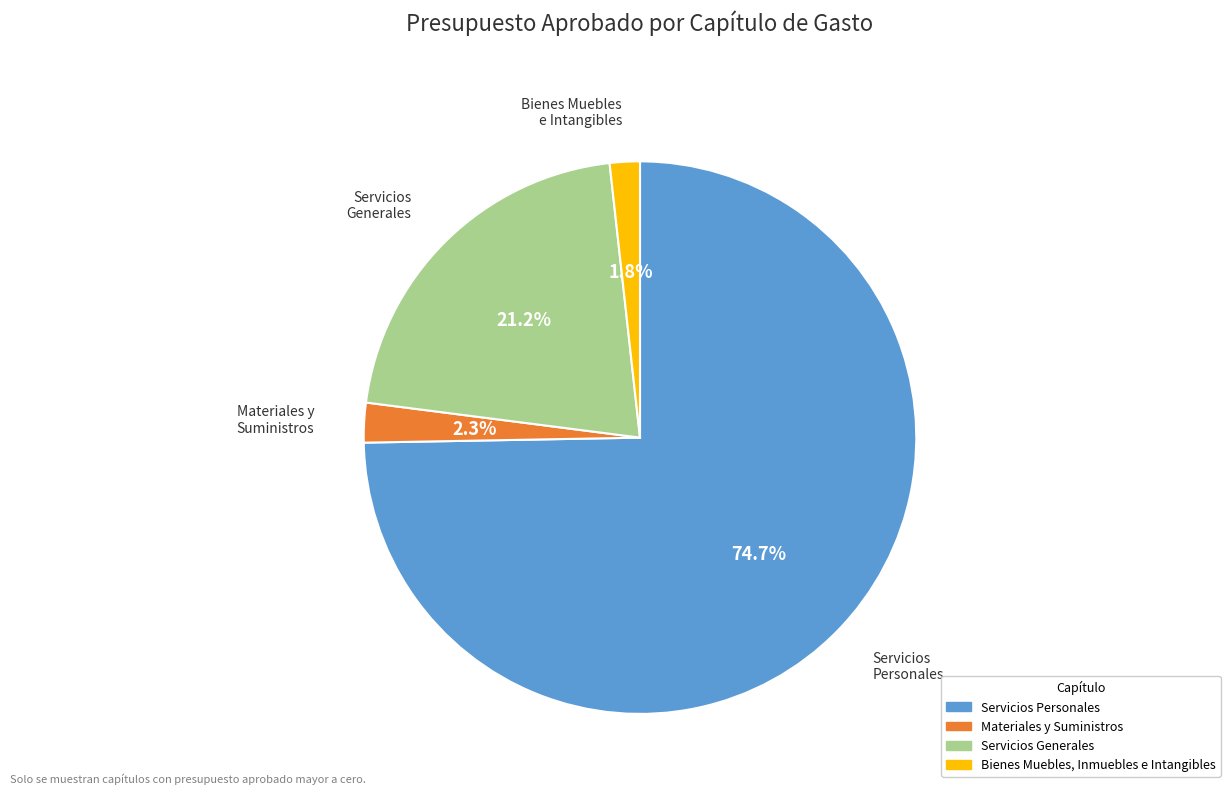

What percentage is the Servicios Personales slice, to the nearest percent?

75%